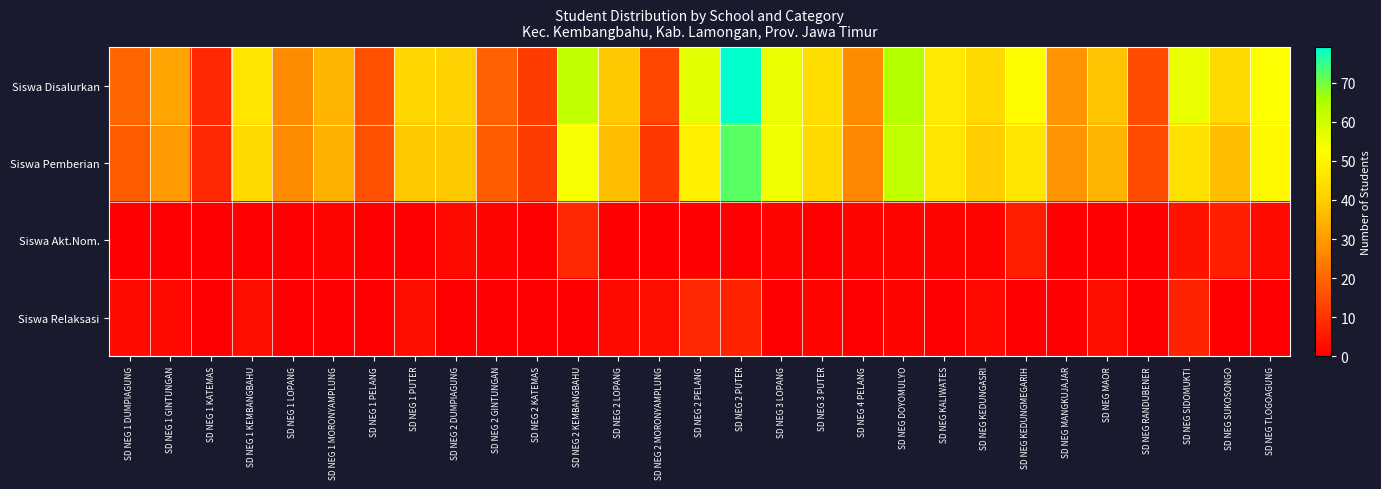

What is the spread (max minus min) of values at SD NEG 3 PUTER?

44